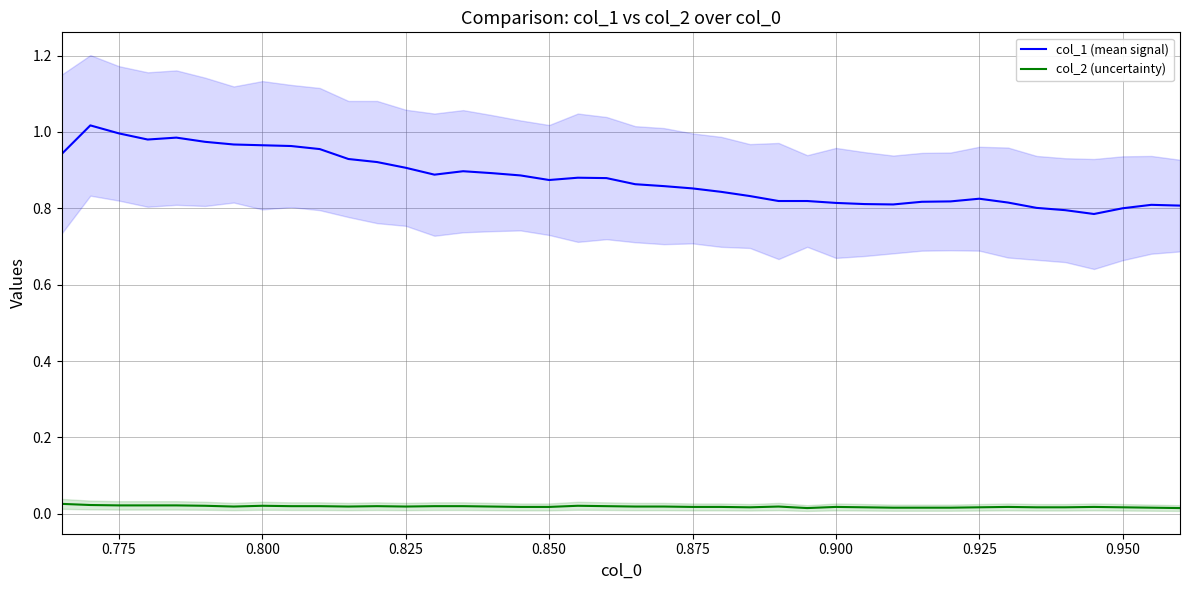

The col_1 (mean signal) series shows 1.3 at 0.900. True or false?

False